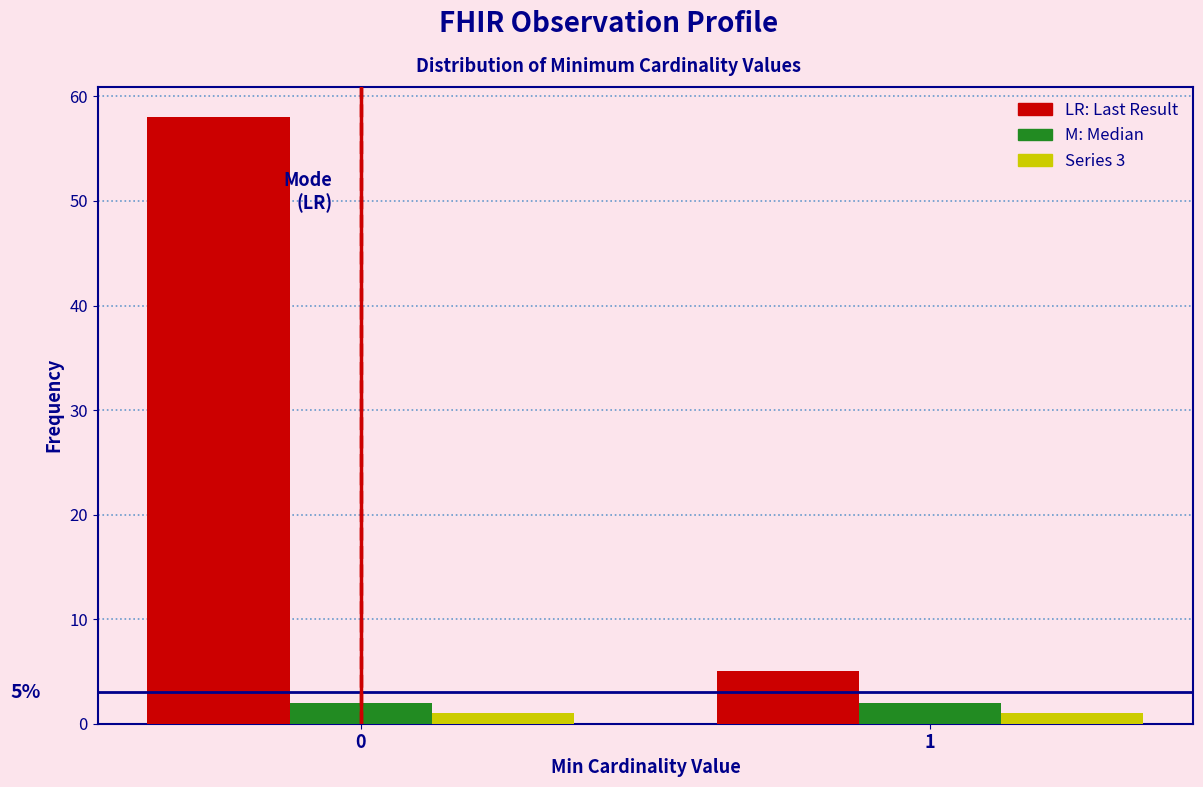

What is the maximum value shown in the chart?

58